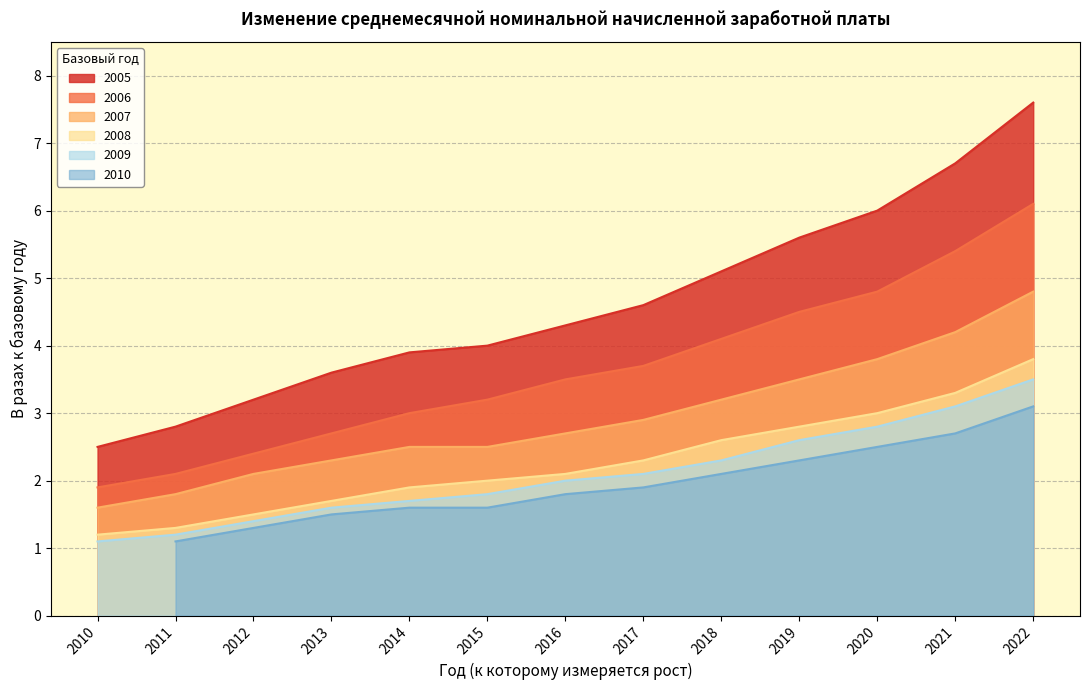

What is the minimum value for 2009?

1.1